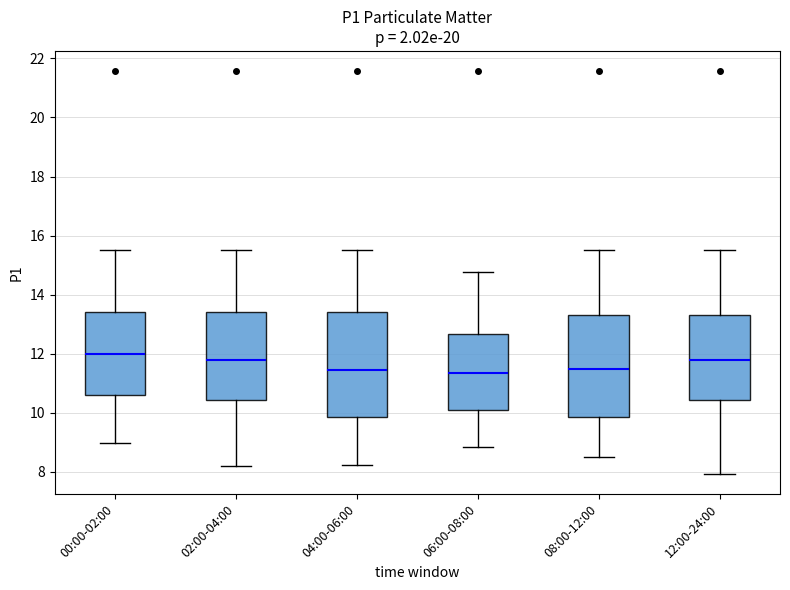

Reading left to right, transcribe this box plot: for each box, give where its median line is, the range the box spans, and where its two whiskers end, as read against the y-axis. The values are not printed on the chart, so give them approximately, as read against the axis.

00:00-02:00: median 12.0, box 10.6 to 13.4, whiskers 9.0 to 15.6
02:00-04:00: median 11.8, box 10.4 to 13.4, whiskers 8.2 to 15.6
04:00-06:00: median 11.4, box 9.8 to 13.4, whiskers 8.2 to 15.6
06:00-08:00: median 11.4, box 10.2 to 12.6, whiskers 8.8 to 14.8
08:00-12:00: median 11.4, box 9.8 to 13.4, whiskers 8.6 to 15.6
12:00-24:00: median 11.8, box 10.4 to 13.4, whiskers 8.0 to 15.6